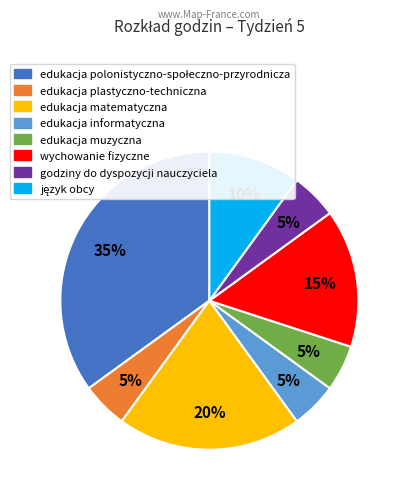

The edukacja informatyczna slice represents 5% of the pie. True or false?

True